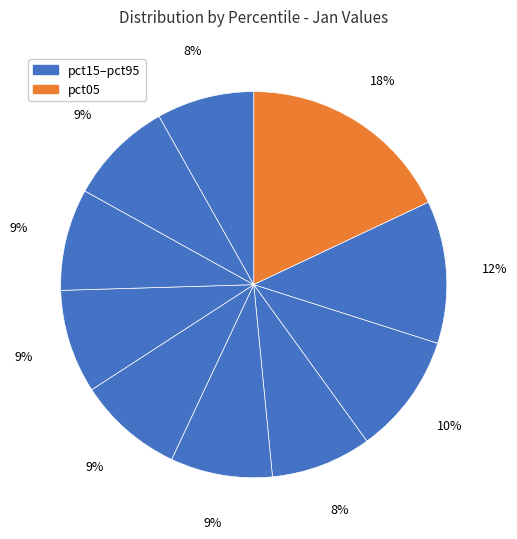

What is the smallest slice in the pie chart?

pct95